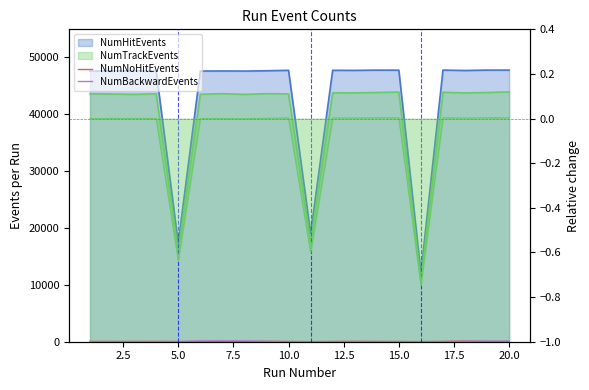

What is the difference between the NumNoHitEvents values at 19 and 7.5?

26